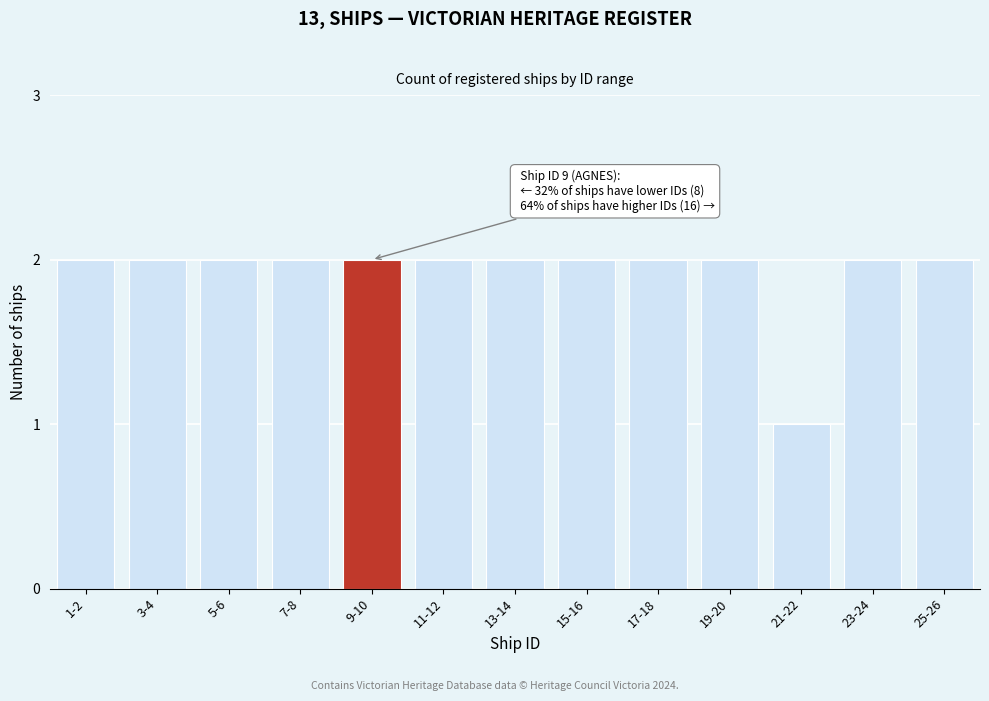

Reading right to left, extract all data points from this chart.

25-26=2	23-24=2	21-22=1	19-20=2	17-18=2	15-16=2	13-14=2	11-12=2	9-10=2	7-8=2	5-6=2	3-4=2	1-2=2